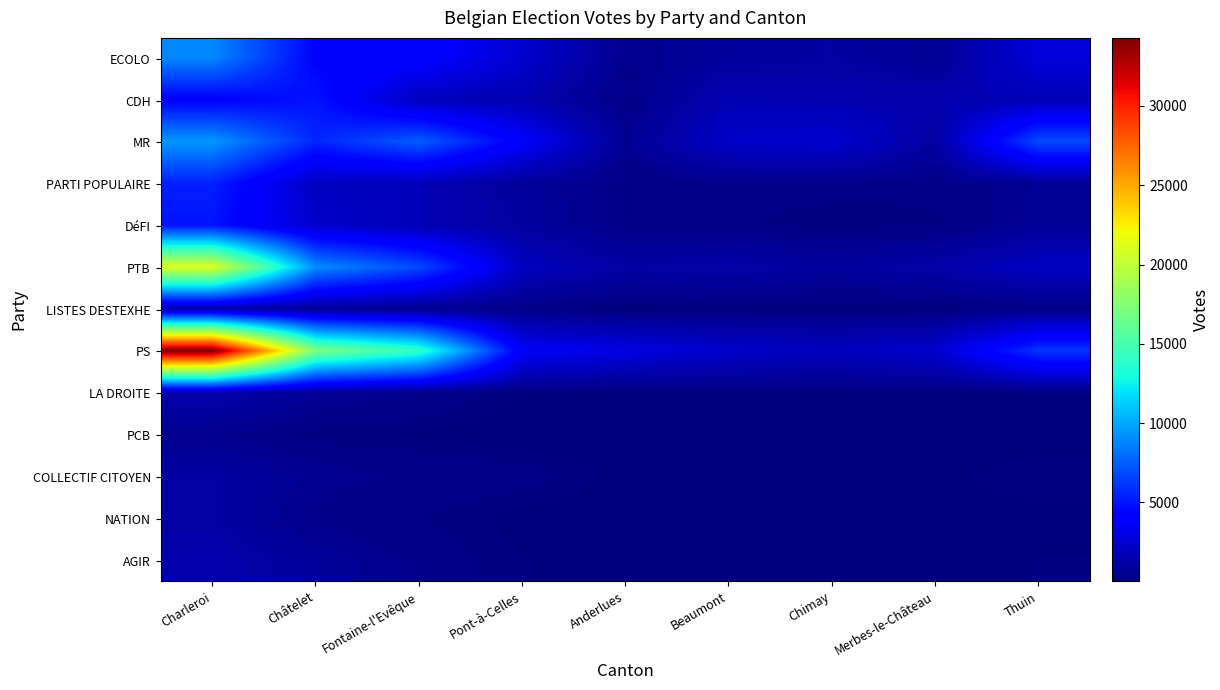

At how many categories does at least one series exceed 14915?

2